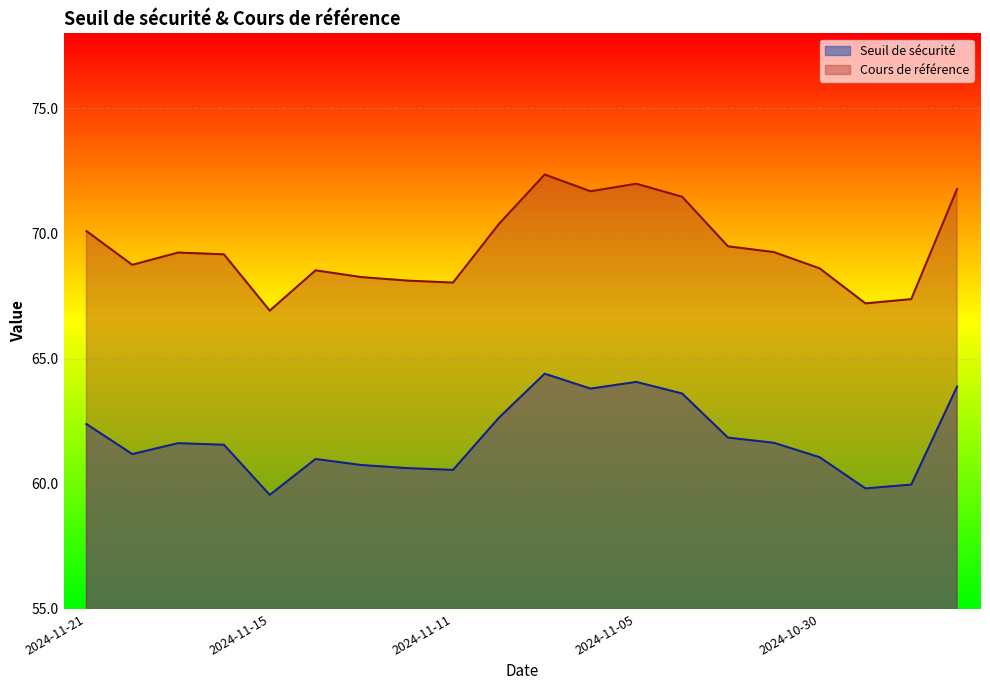

Reading left to right, what are all the values shown in this chart?

Seuil de sécurité: 2024-11-21=62.4	2024-11-20=61.2	2024-11-19=61.6	2024-11-18=61.6	2024-11-15=59.6	2024-11-14=61.0	2024-11-13=60.8	2024-11-12=60.6	2024-11-11=60.6	2024-11-08=62.6	2024-11-07=64.4	2024-11-06=63.8	2024-11-05=64.1	2024-11-04=63.6	2024-11-01=61.8	2024-10-31=61.6	2024-10-30=61.1	2024-10-29=59.8	2024-10-28=60.0	2024-10-25=63.9
Cours de référence: 2024-11-21=70.1	2024-11-20=68.8	2024-11-19=69.2	2024-11-18=69.2	2024-11-15=66.9	2024-11-14=68.5	2024-11-13=68.3	2024-11-12=68.1	2024-11-11=68.0	2024-11-08=70.4	2024-11-07=72.4	2024-11-06=71.7	2024-11-05=72.0	2024-11-04=71.5	2024-11-01=69.5	2024-10-31=69.3	2024-10-30=68.6	2024-10-29=67.2	2024-10-28=67.4	2024-10-25=71.8